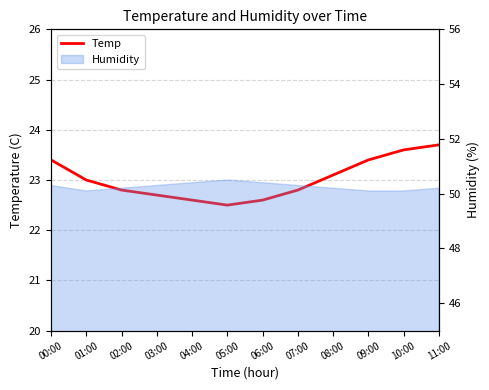

The value at 00:00 is 37.3. True or false?

False